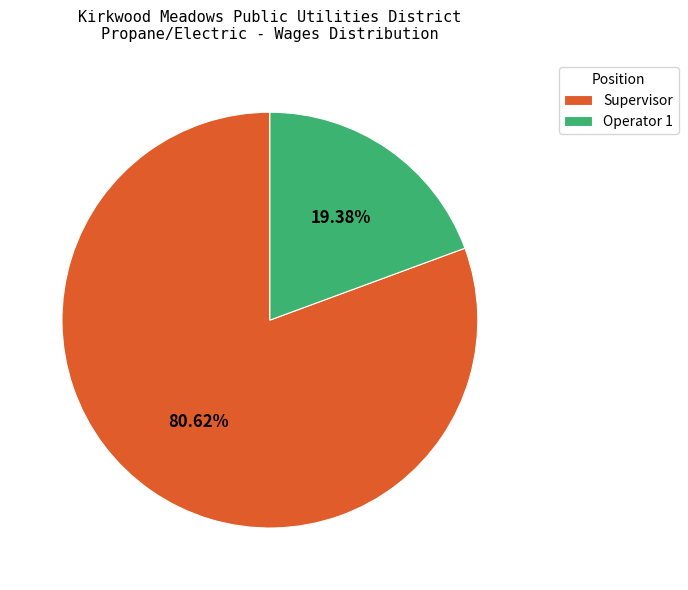

Which has a higher value, Supervisor or Operator 1?

Supervisor